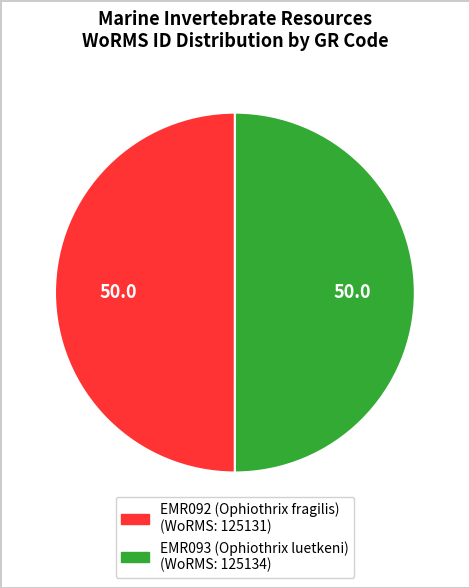

What is the ratio of the value at EMR092 (Ophiothrix fragilis) to the value at EMR093 (Ophiothrix luetkeni)?

1.0